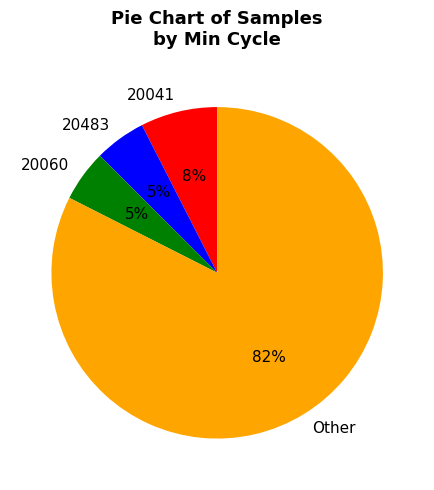

Which has a higher value, 20483 or Other?

Other